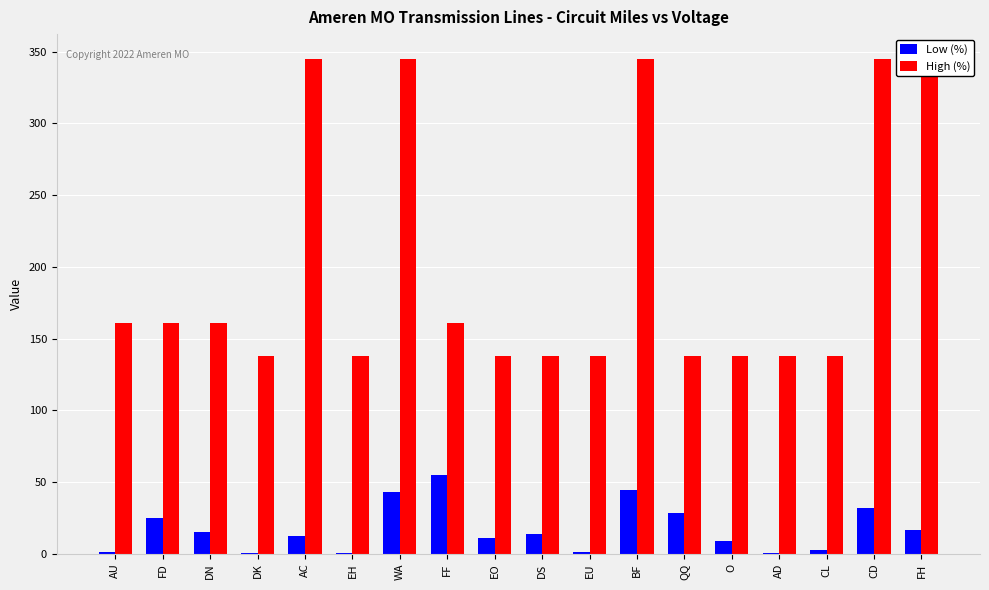

Which label corresponds to the smallest value in the chart?

DK